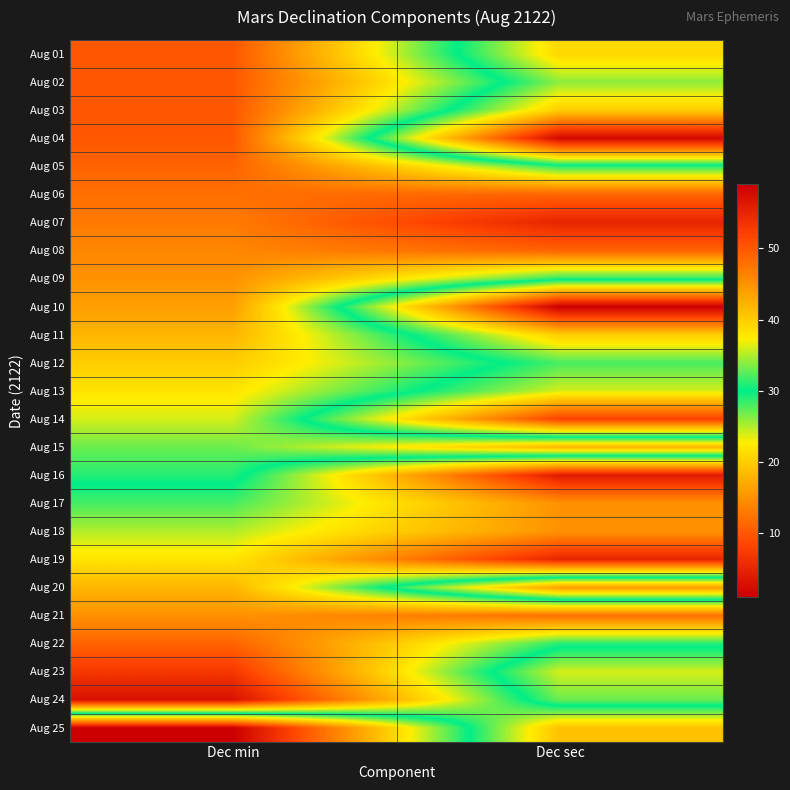

List the series in order of their peak value, lowest first.

Aug 21, Aug 19, Aug 18, Aug 17, Aug 22, Aug 16, Aug 24, Aug 14, Aug 23, Aug 13, Aug 12, Aug 11, Aug 15, Aug 10, Aug 20, Aug 09, Aug 05, Aug 06, Aug 08, Aug 01, Aug 02, Aug 03, Aug 04, Aug 07, Aug 25